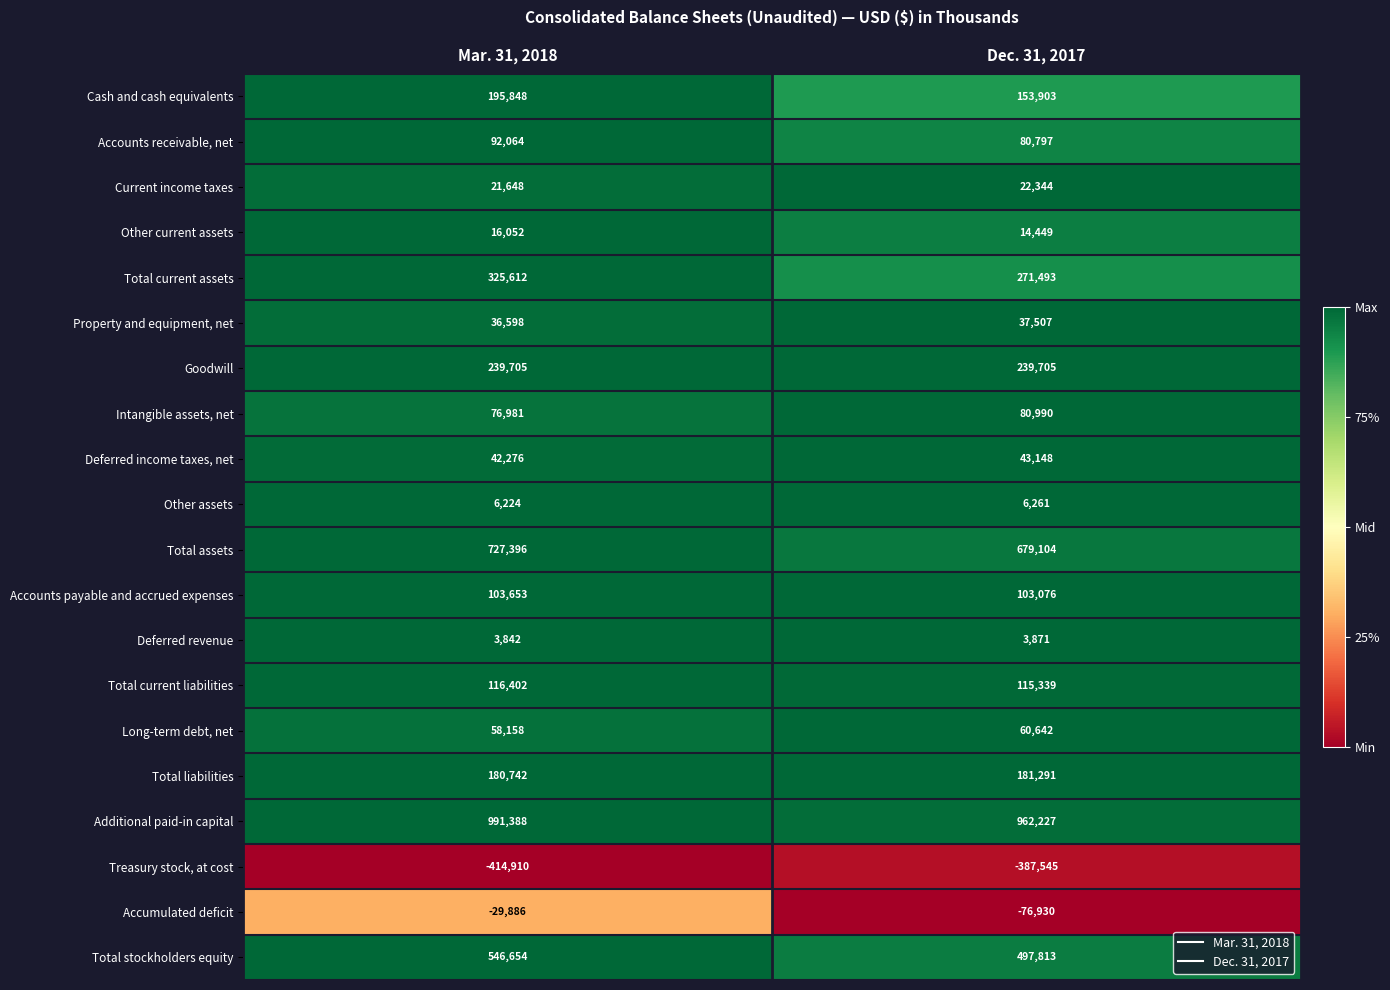

Between Mar. 31, 2018 and Dec. 31, 2017, which series saw the biggest shift?

Total current assets